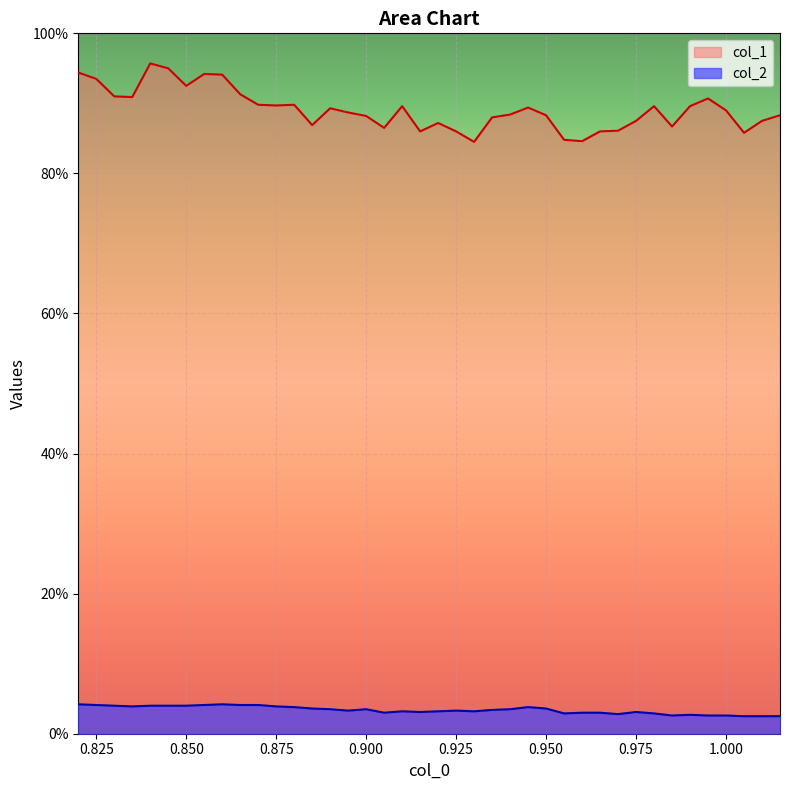

Which category has the highest value across all series?

0.84